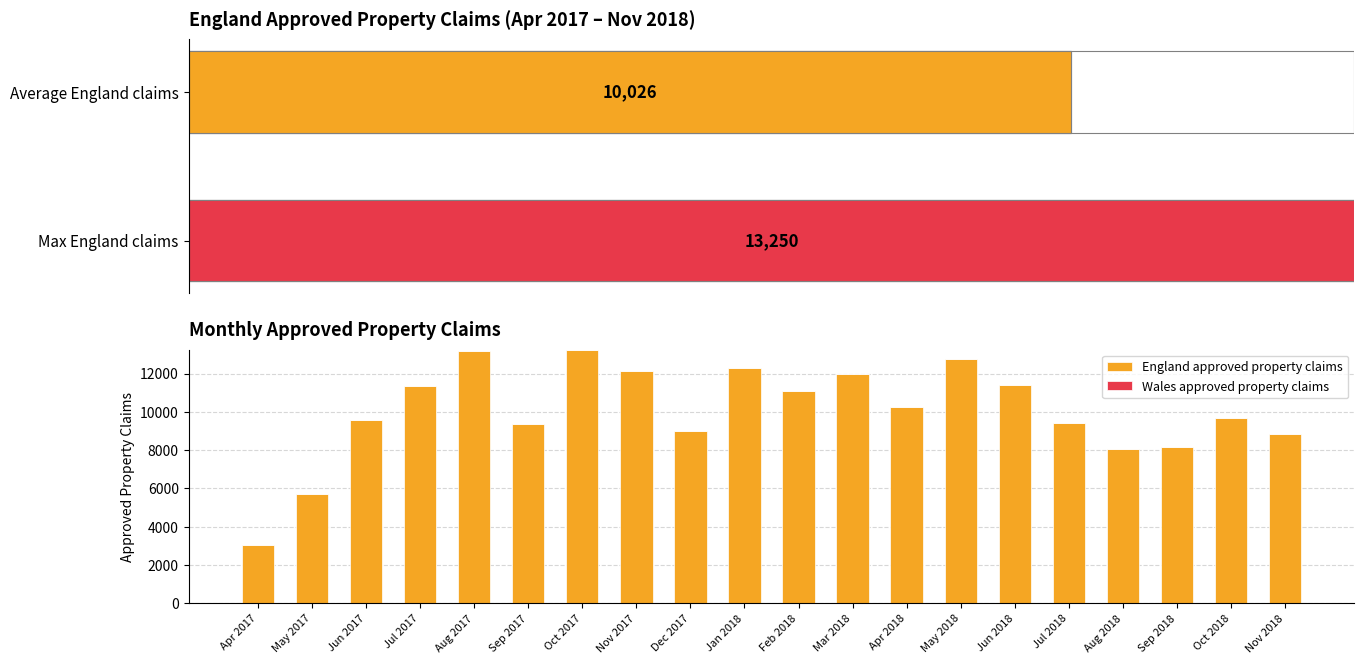

Is it true that Wales approved property claims equals 0 at Aug 2017?

True